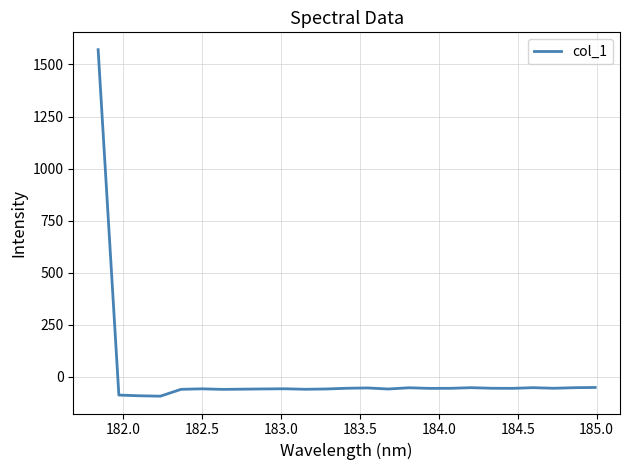

What is the greatest value displayed?

1571.3